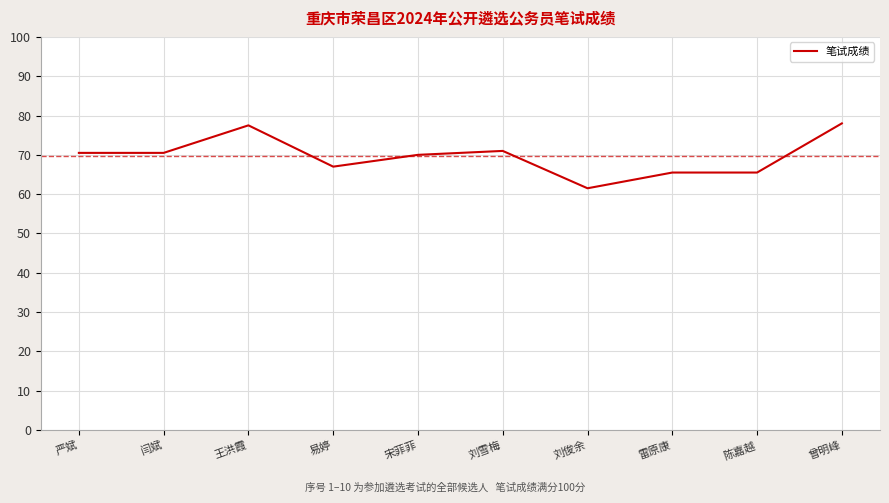

The value at 严斌 is 70.5. True or false?

True